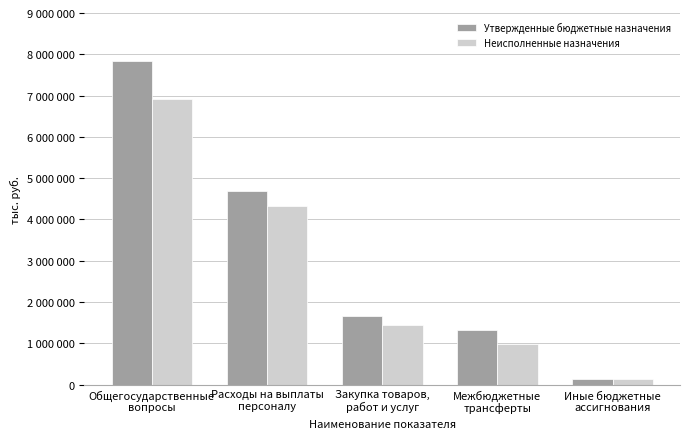

Does the chart contain stacked bars?

No